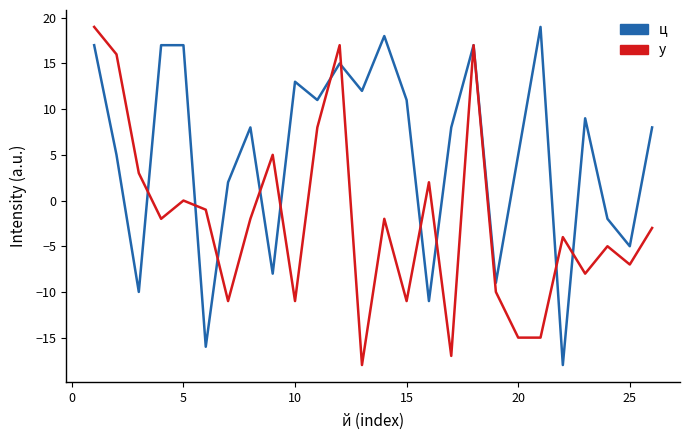

Which series has the largest total across all categories?

ц